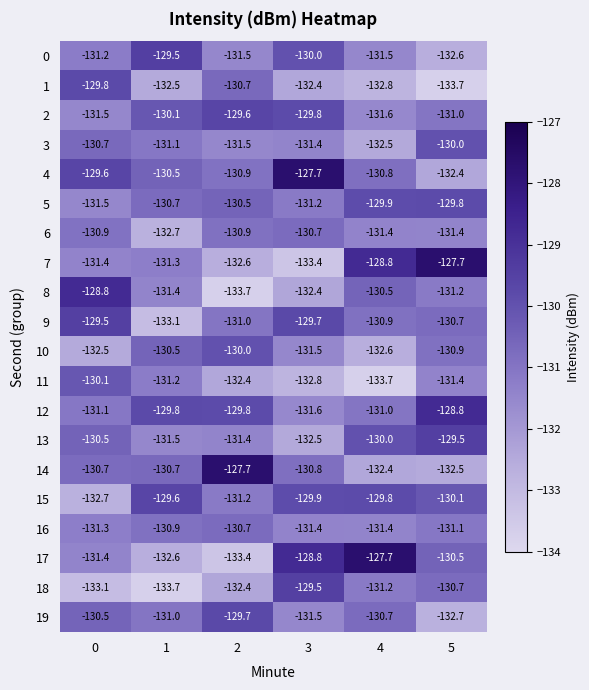

How many data points does each series have?

6